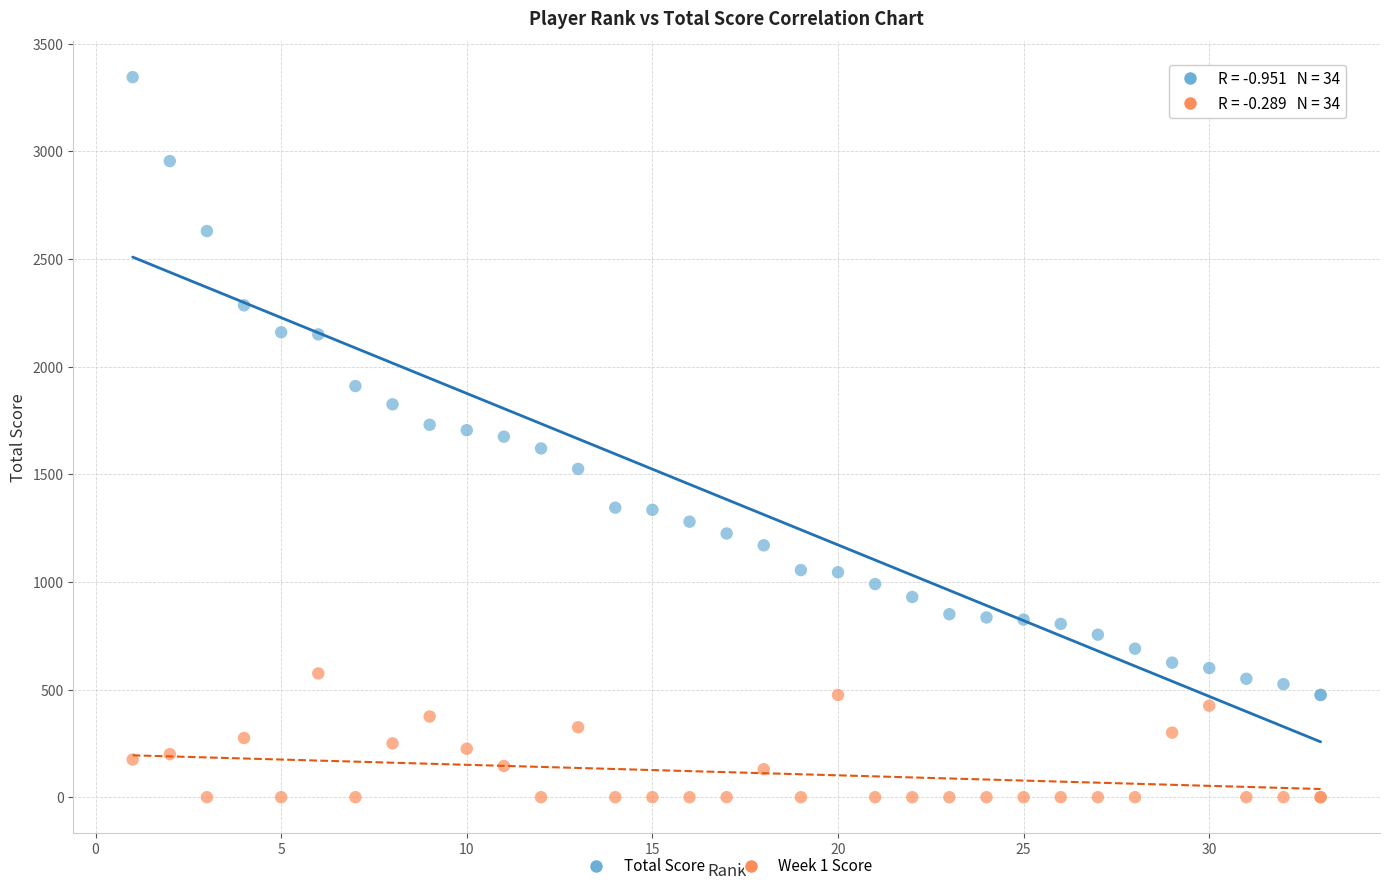

Which series contains the lowest Y value?

Week 1 Score